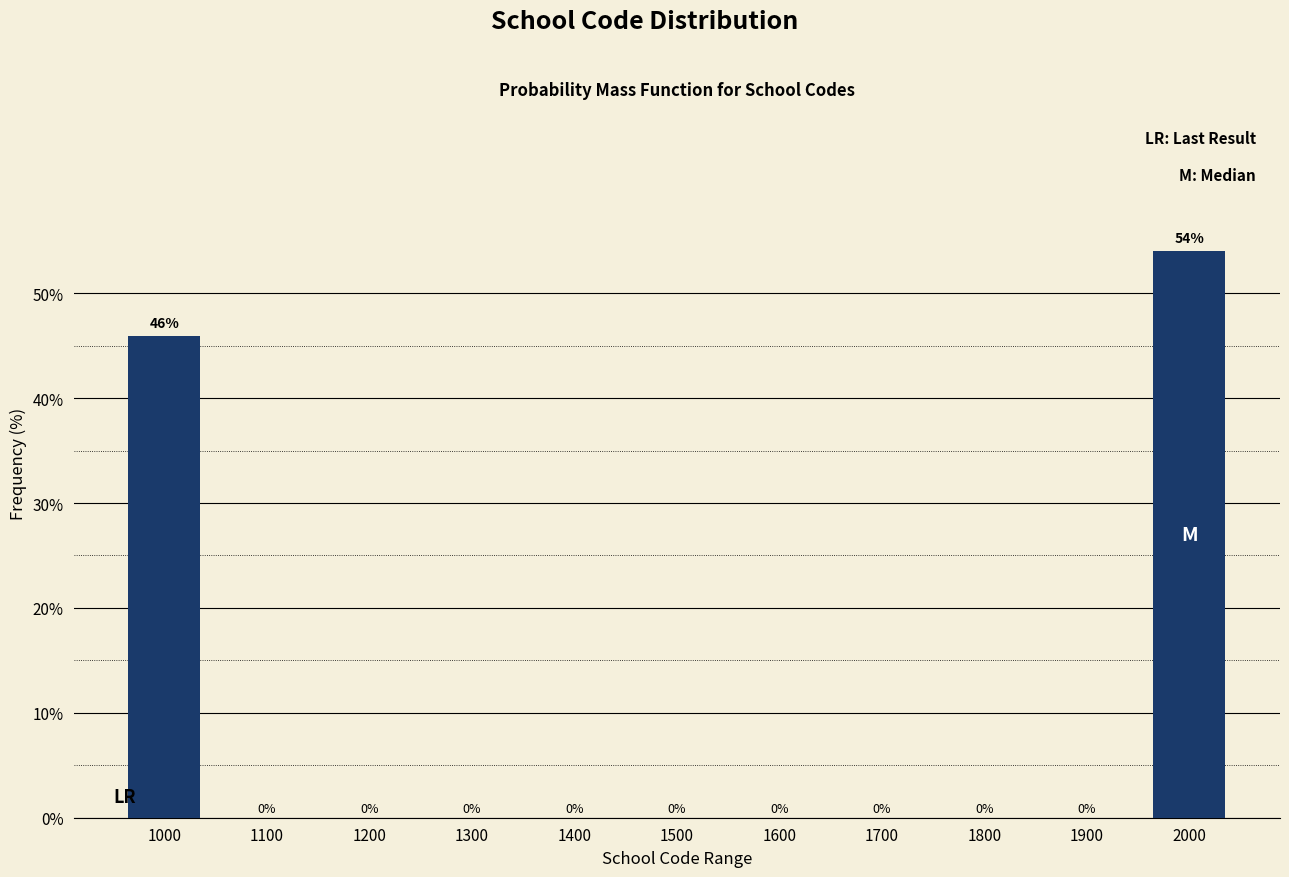

Which has a higher value, 2000 or 1300?

2000